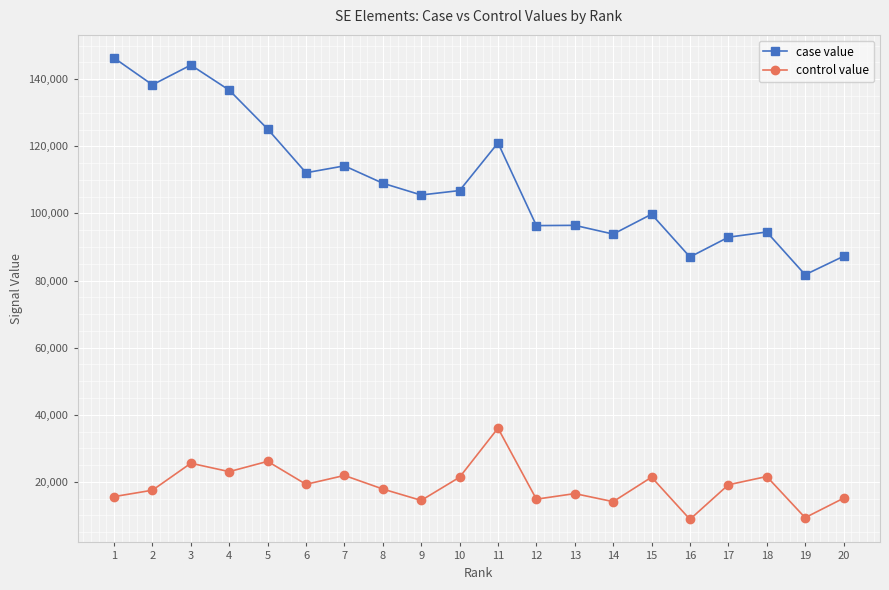

What is the difference between the second highest and second lowest values in the case value series?

57196.9